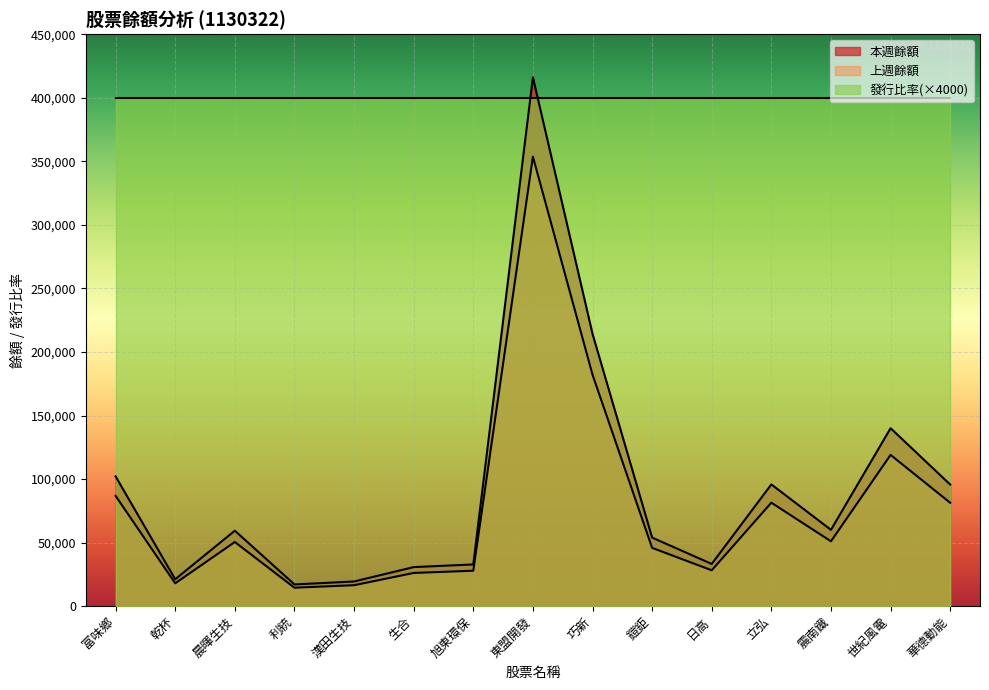

Is the value of 本週餘額 at 東盟開發 greater than the value of 上週餘額 at 日高?

Yes